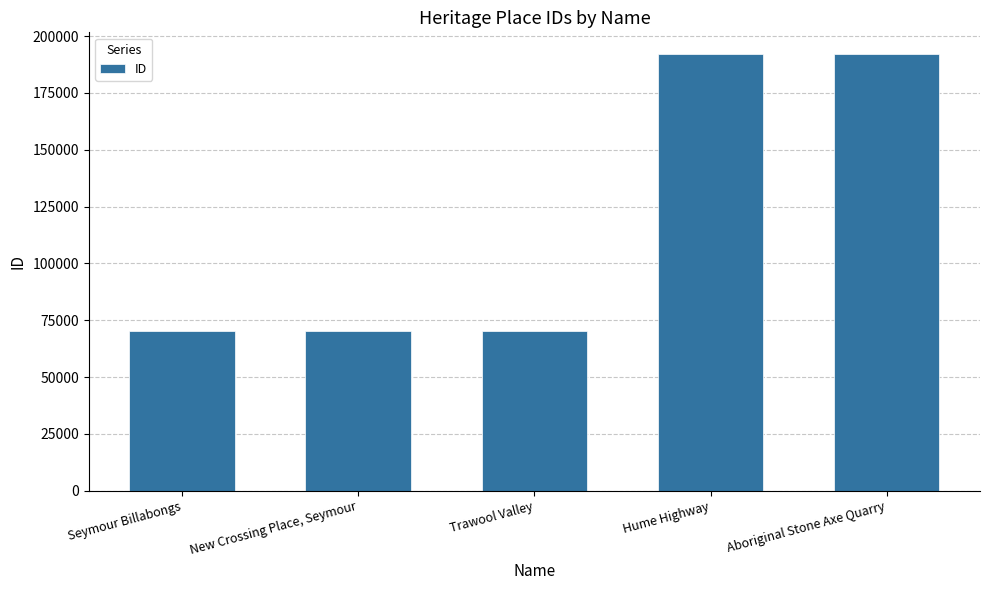

What is the difference between the maximum and second lowest values?

121627